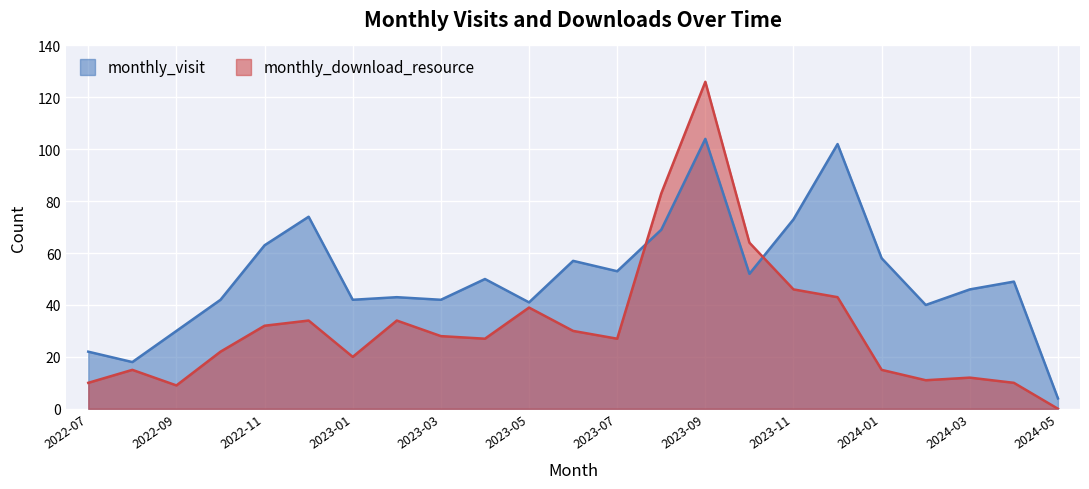

How many lines are shown in the chart?

2